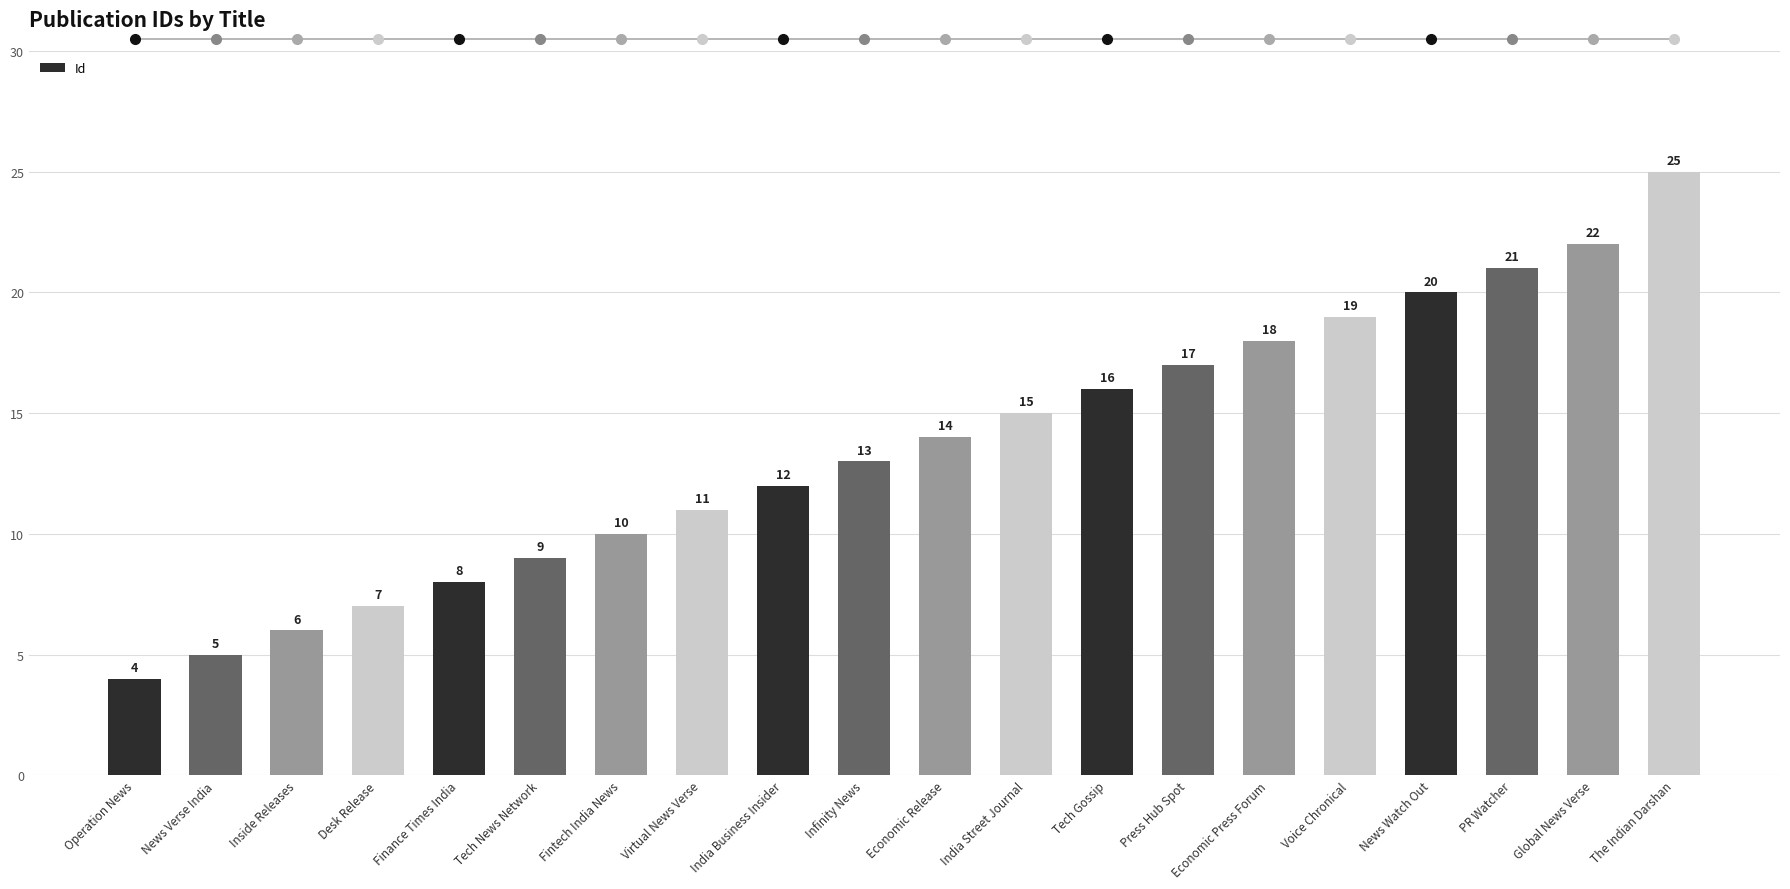

Does the chart contain any negative values?

No